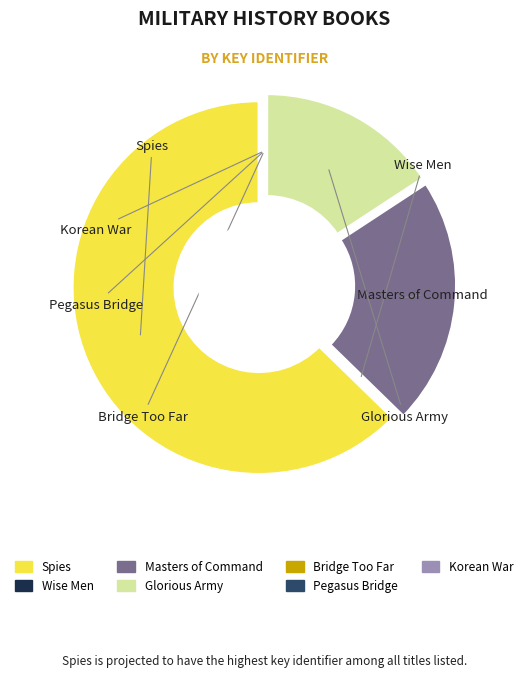

How many slices are in this pie chart?

7